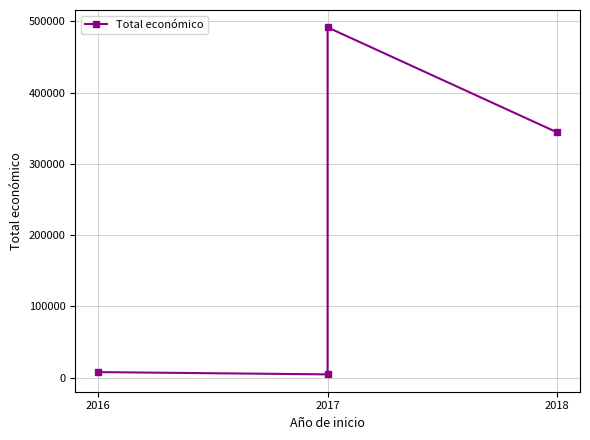

Reading right to left, transcribe all the data shown in this chart.

344243	491483	4800	7980